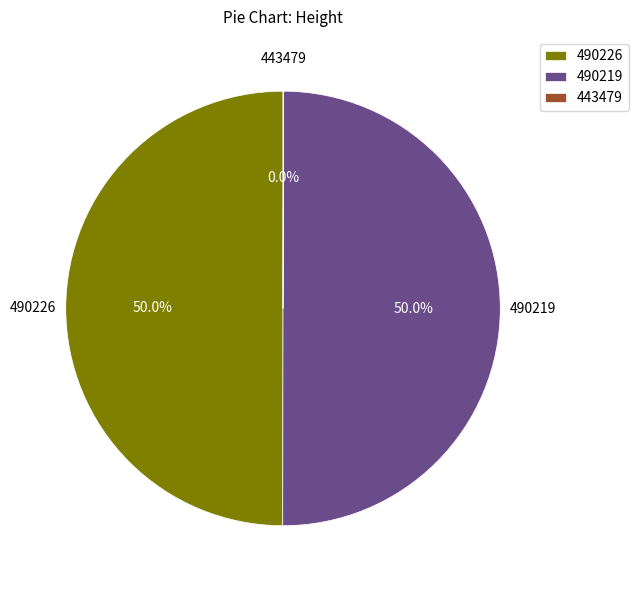

What percentage is NOT represented by 490219?

50.0%